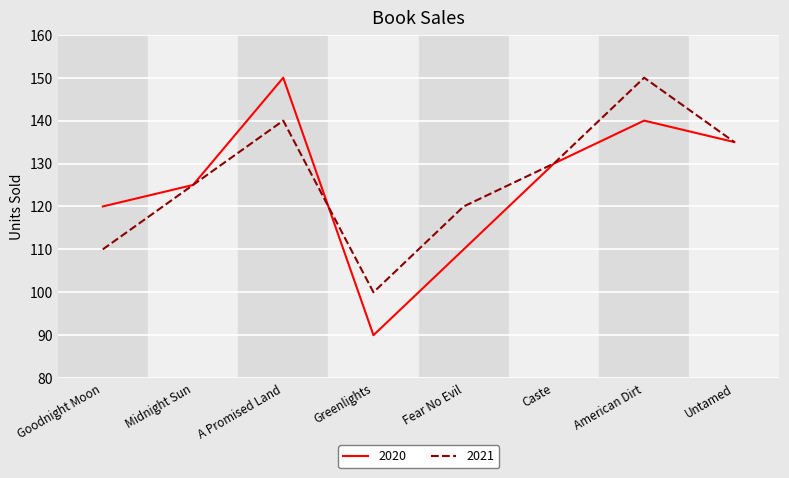

How many series are shown in this chart?

2